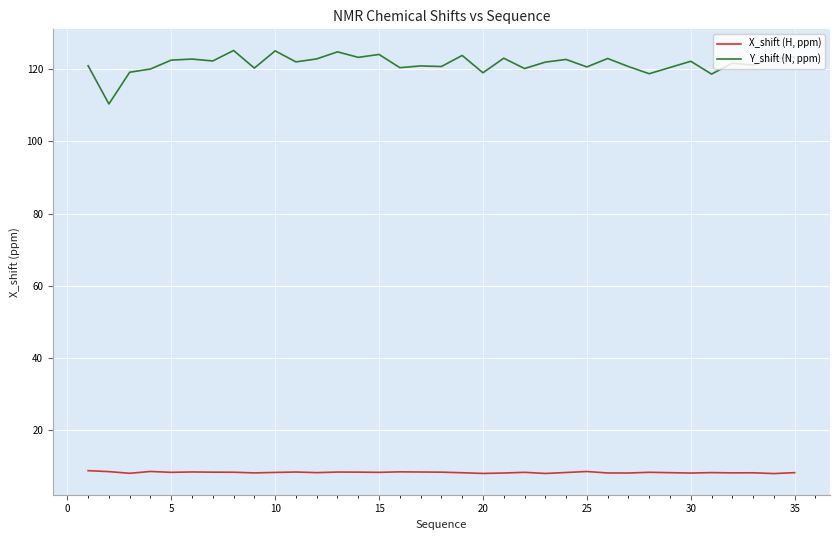

What is the highest value of the Y_shift (N, ppm) series?

125.2